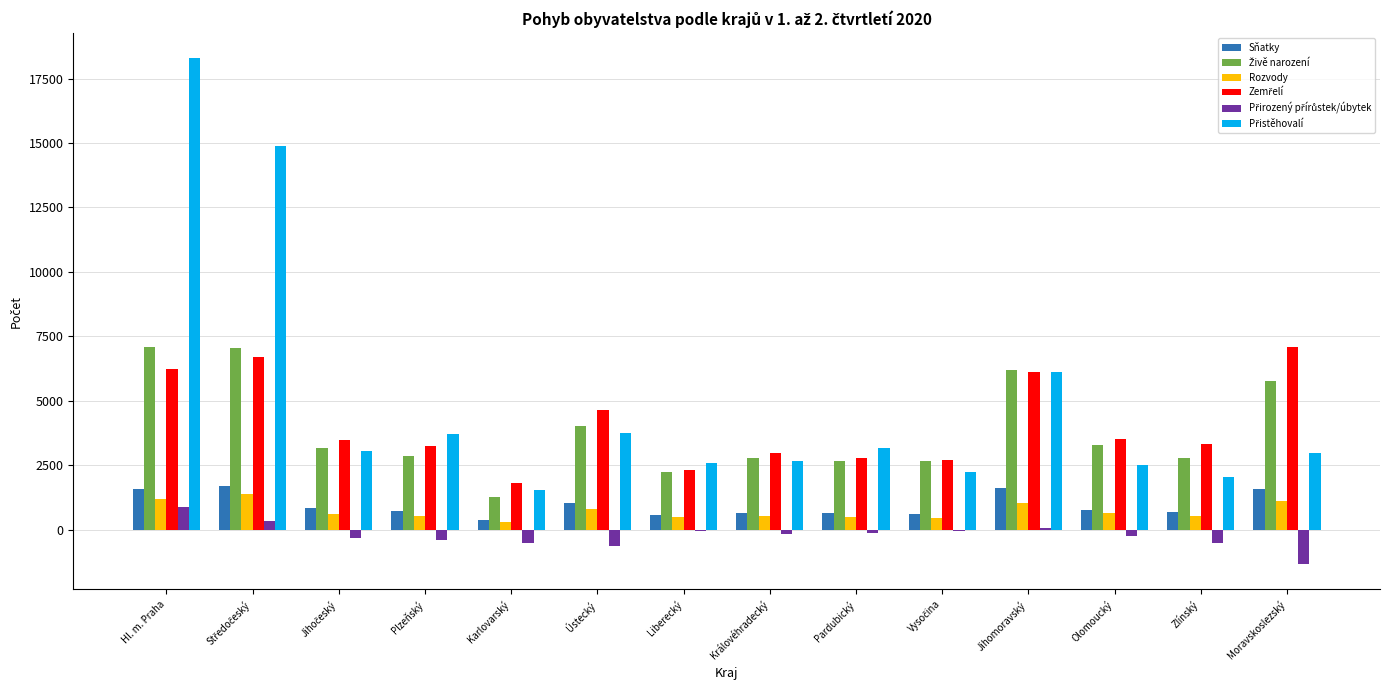

Read the Sňatky value at Zlínský.

703